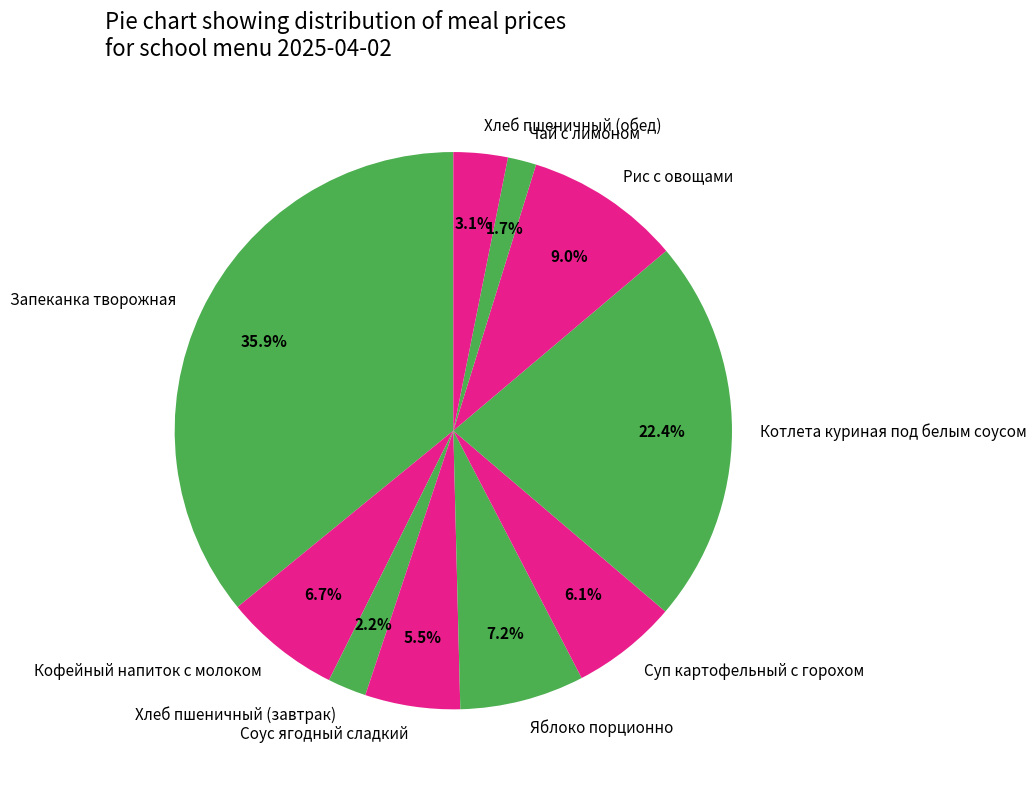

Is it true that Котлета куриная под белым соусом is 22% of the pie?

True